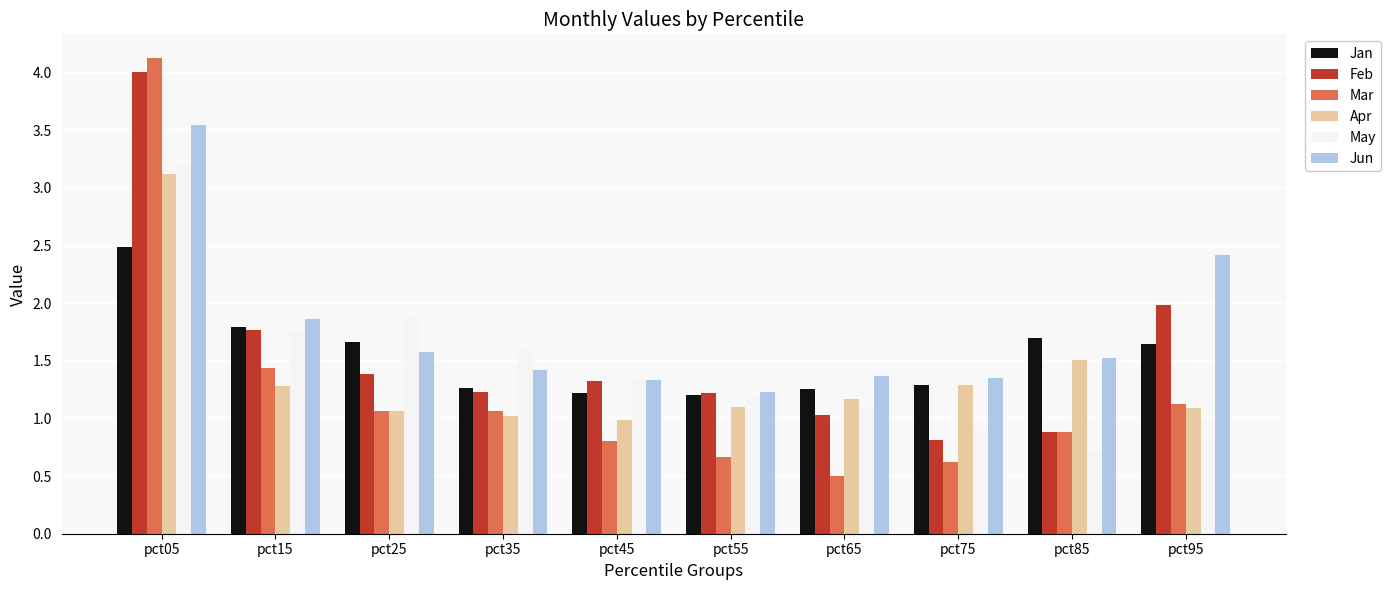

What is the sum of all Mar values?

12.3